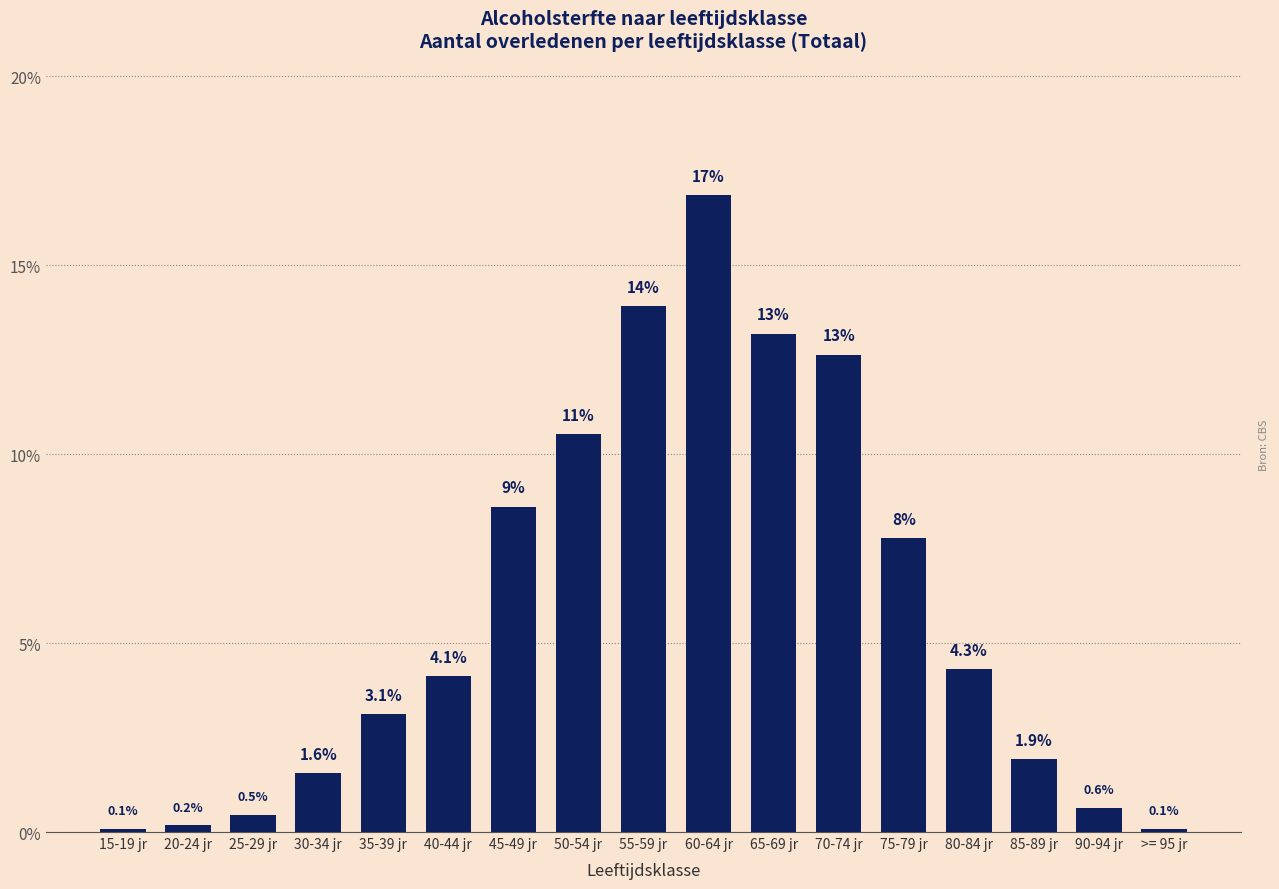

Reading left to right, what are all the values shown in this chart?

0.1	0.2	0.5	1.6	3.1	4.1	8.6	10.5	13.9	16.8	13.2	12.6	7.8	4.3	1.9	0.6	0.1